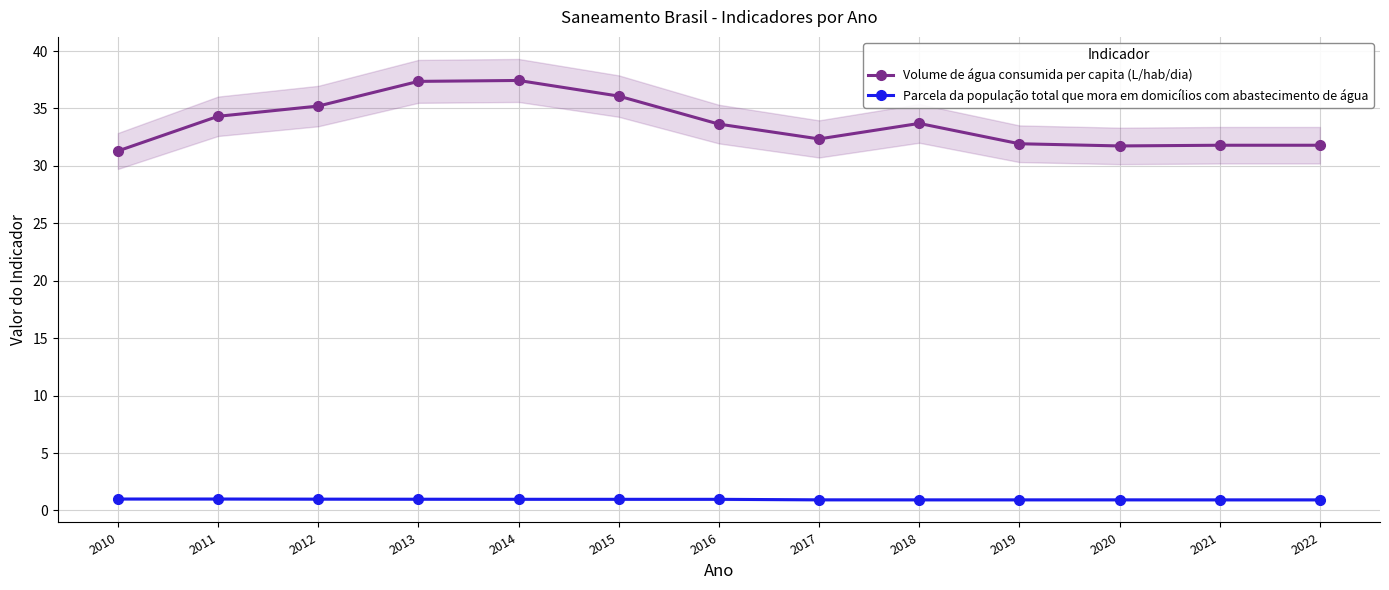

Which series has the largest total across all categories?

Volume de água consumida per capita (L/hab/dia)